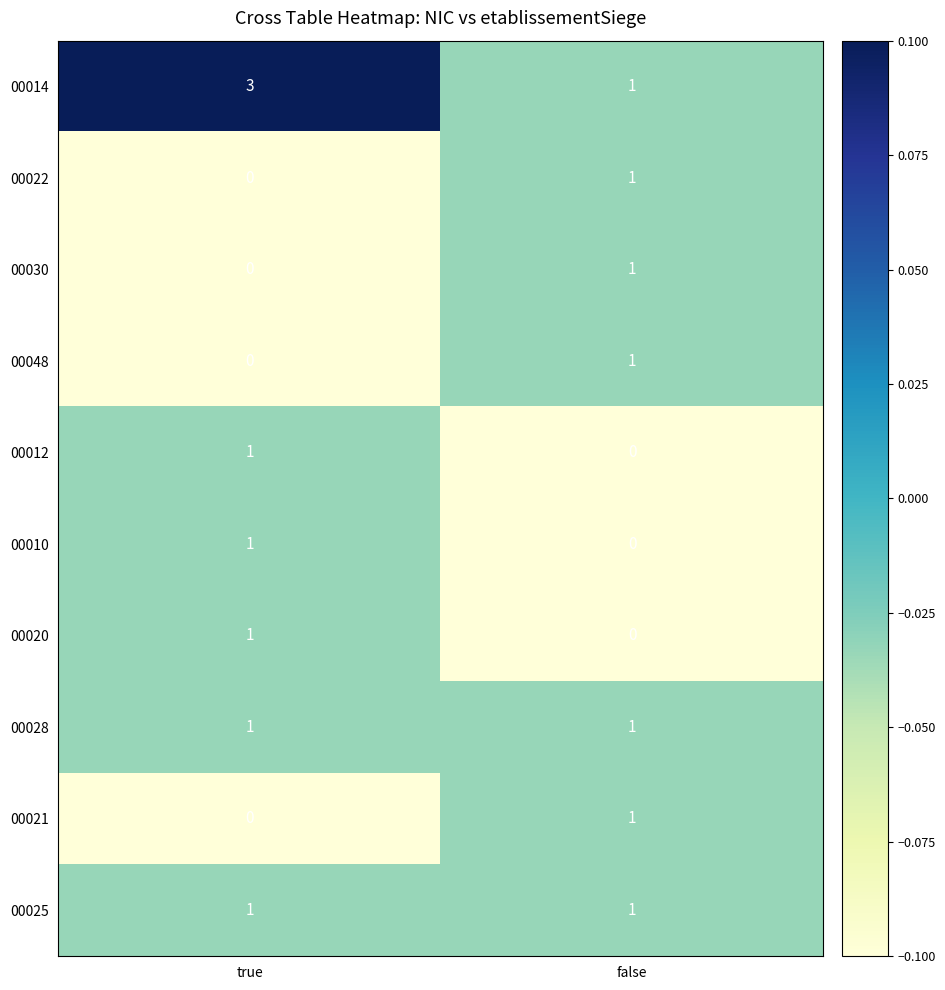

What is the maximum value shown in the chart?

3